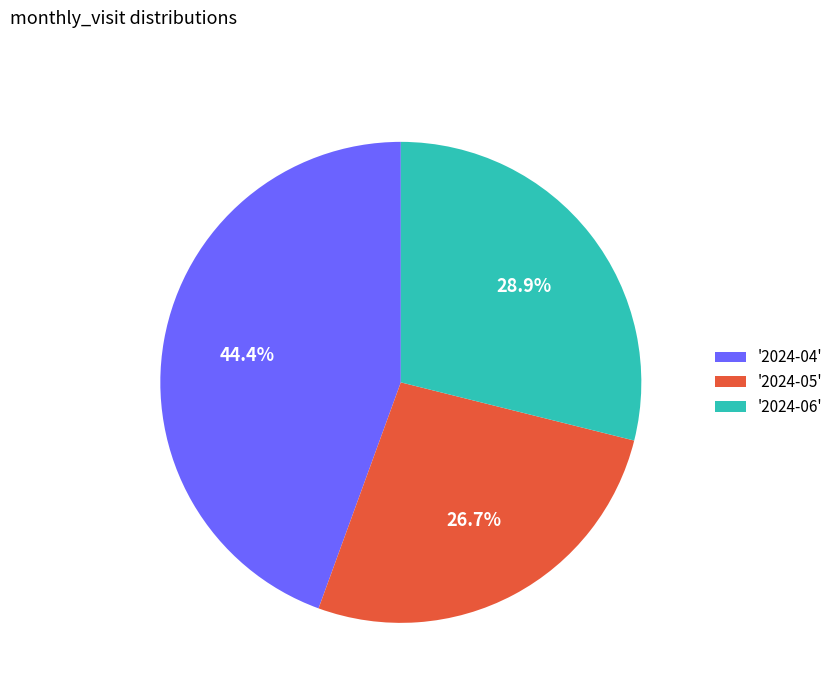

How many segments does this pie chart have?

3